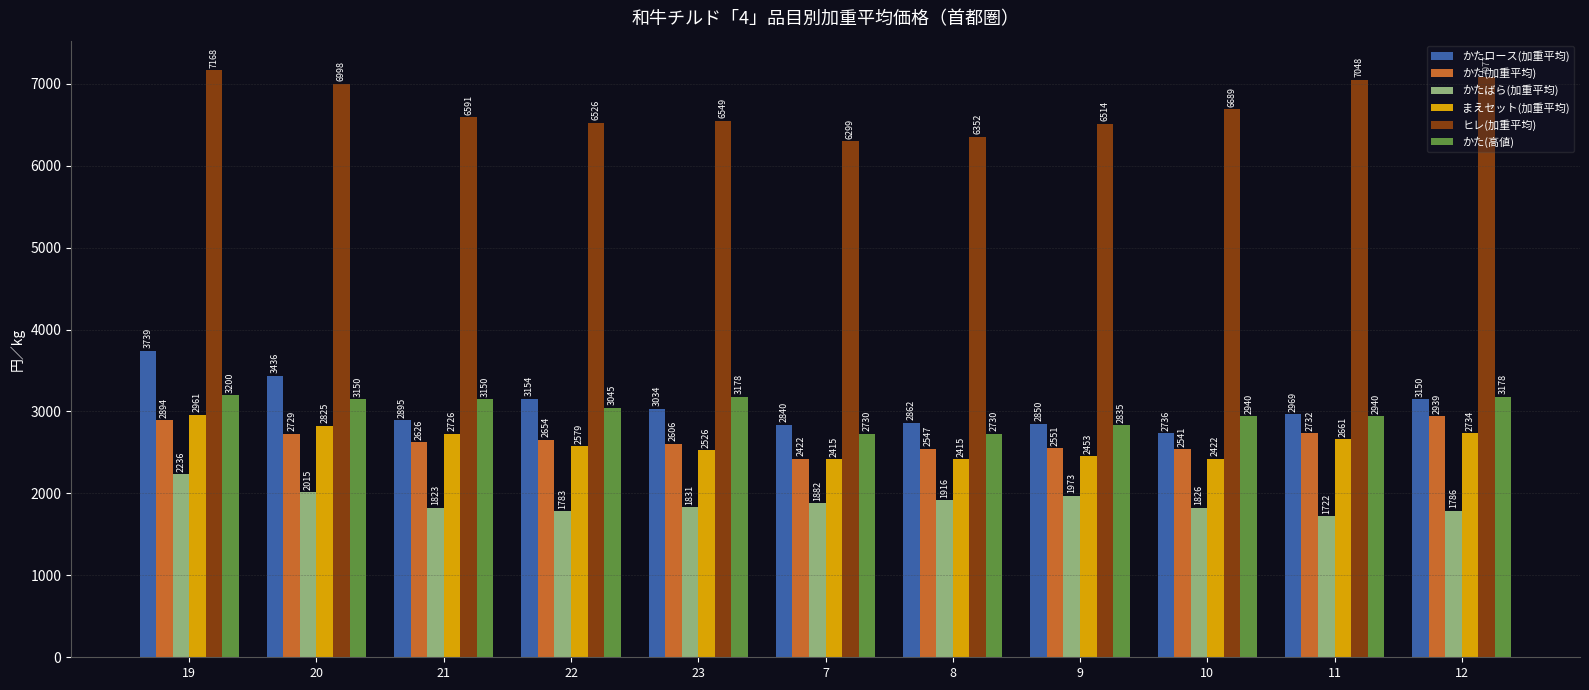

What value does the ヒレ(加重平均) series have at 9?

6514.1